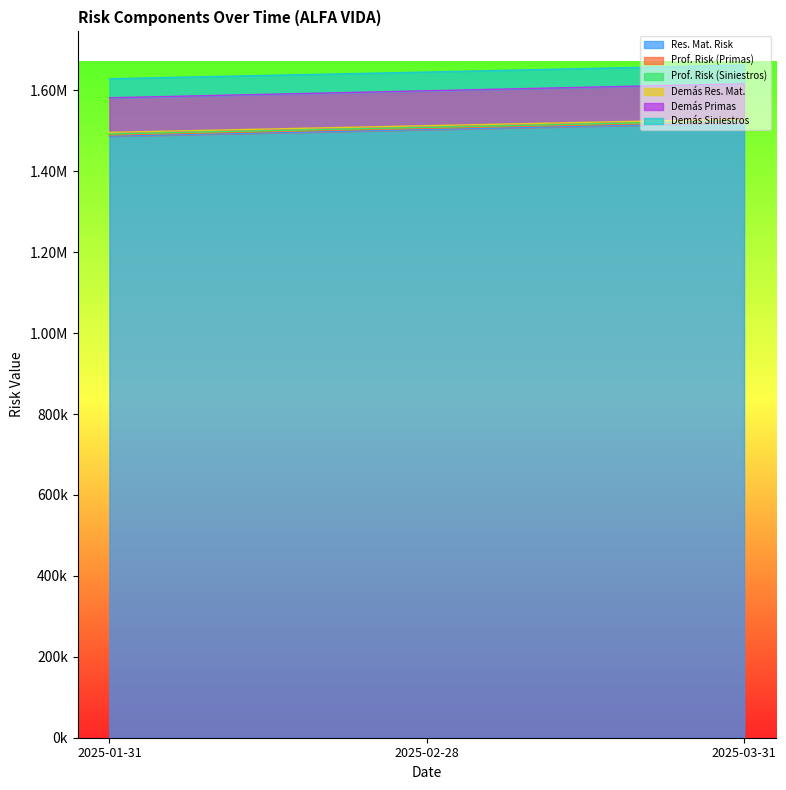

Which series has the largest range (max minus min)?

Demás Primas